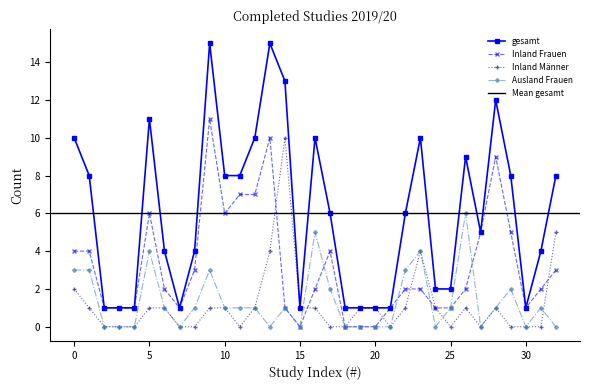

How many values in the Inland Männer series are below 1?

14